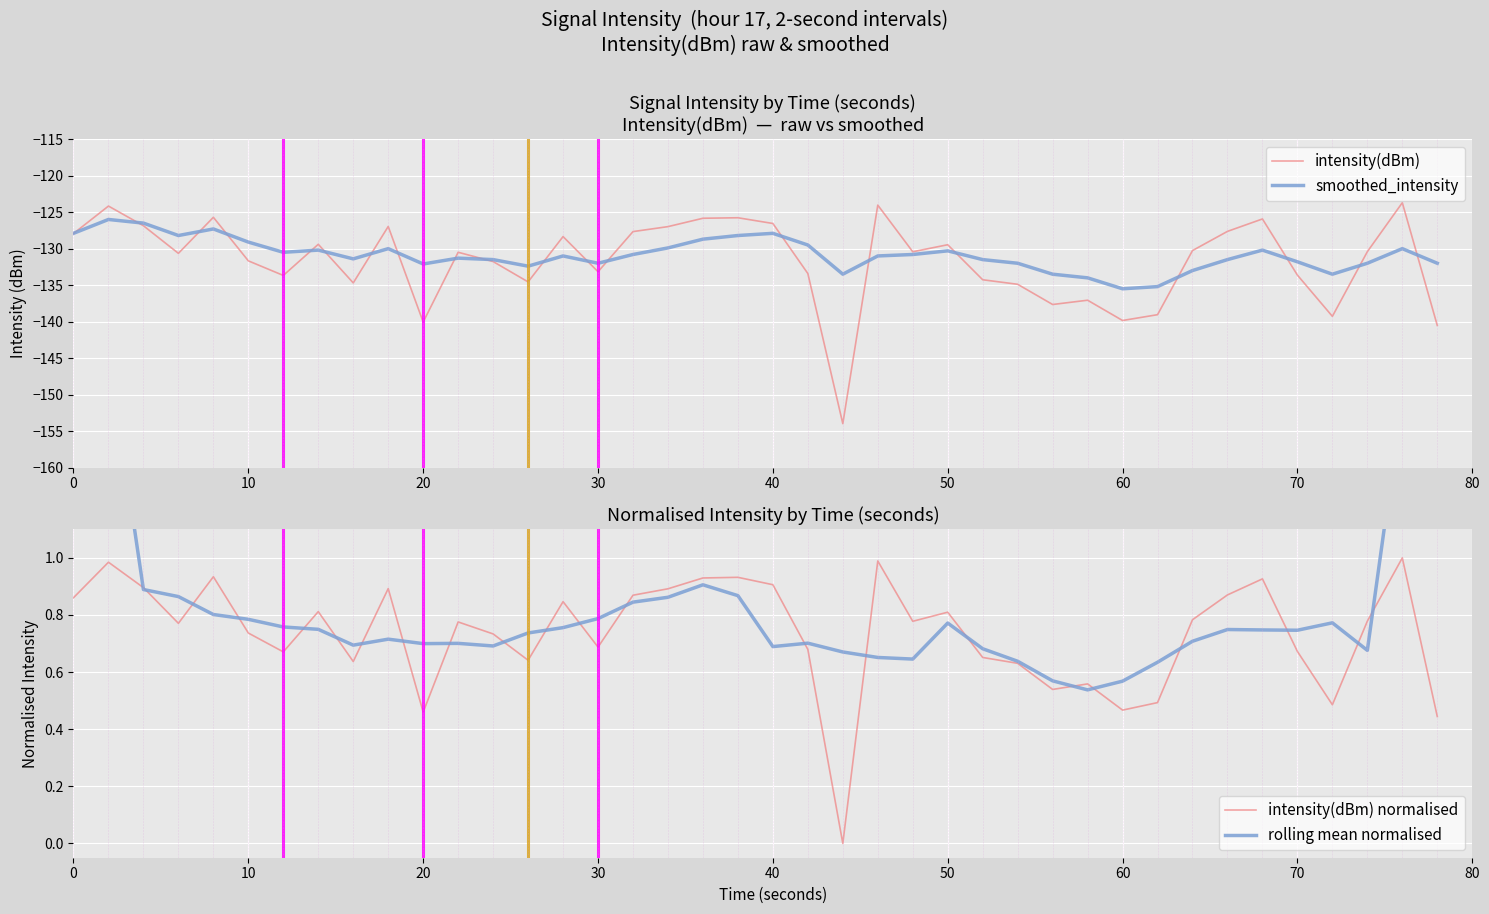

What are all the series names shown in the legend?

intensity(dBm), smoothed_intensity, intensity(dBm) normalised, rolling mean normalised